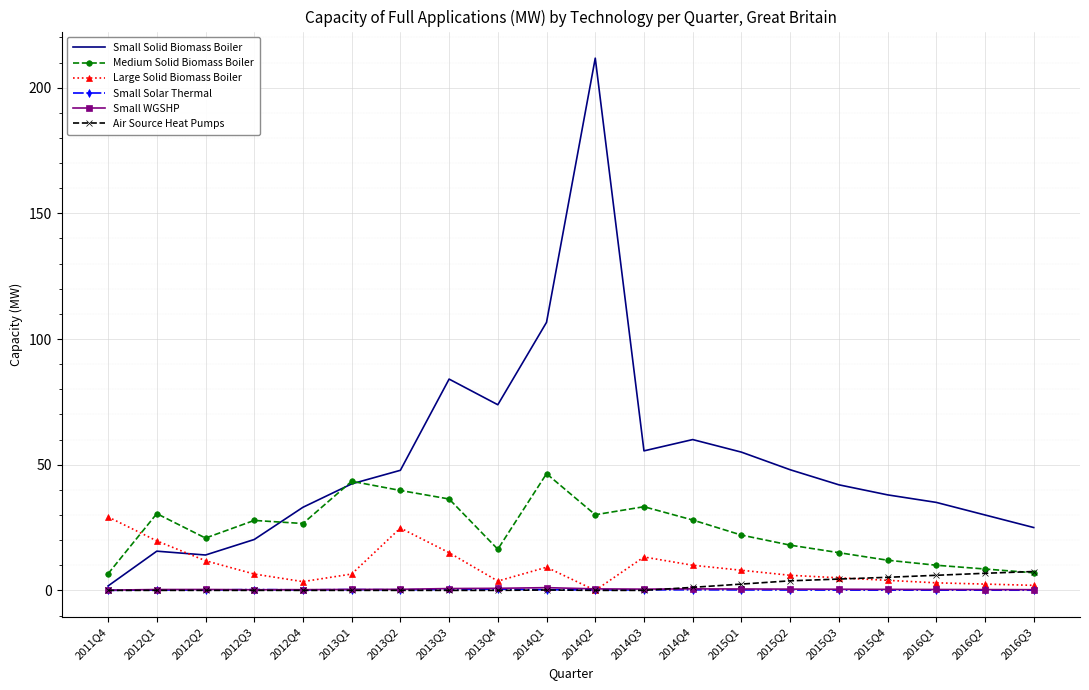

What is the difference between the highest and lowest values at 2013Q1?

43.4